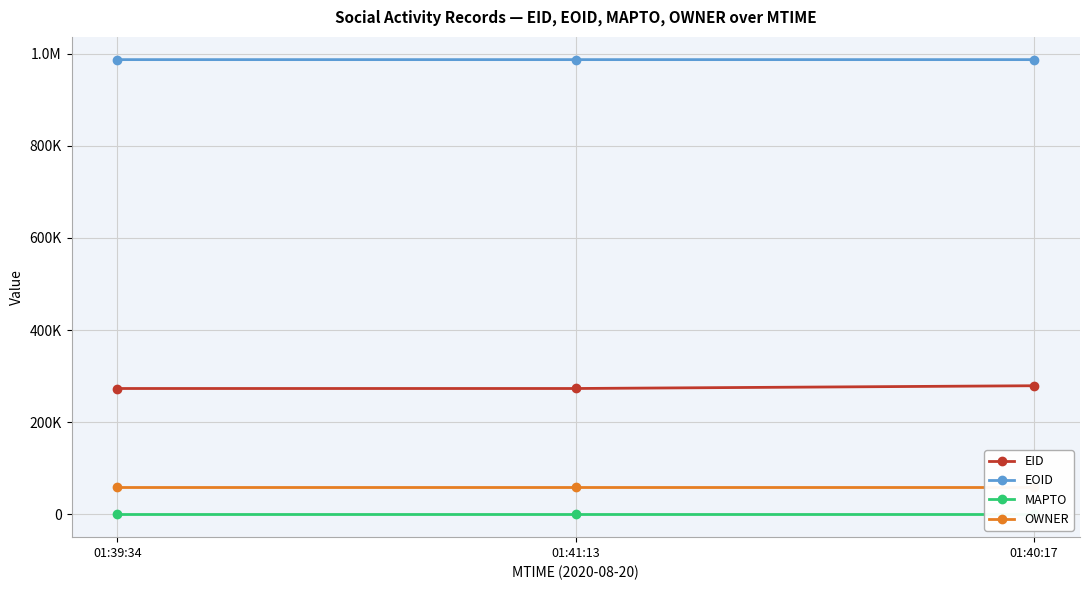

At 01:39:34, list the series in order from largest to smallest.

EOID, EID, OWNER, MAPTO